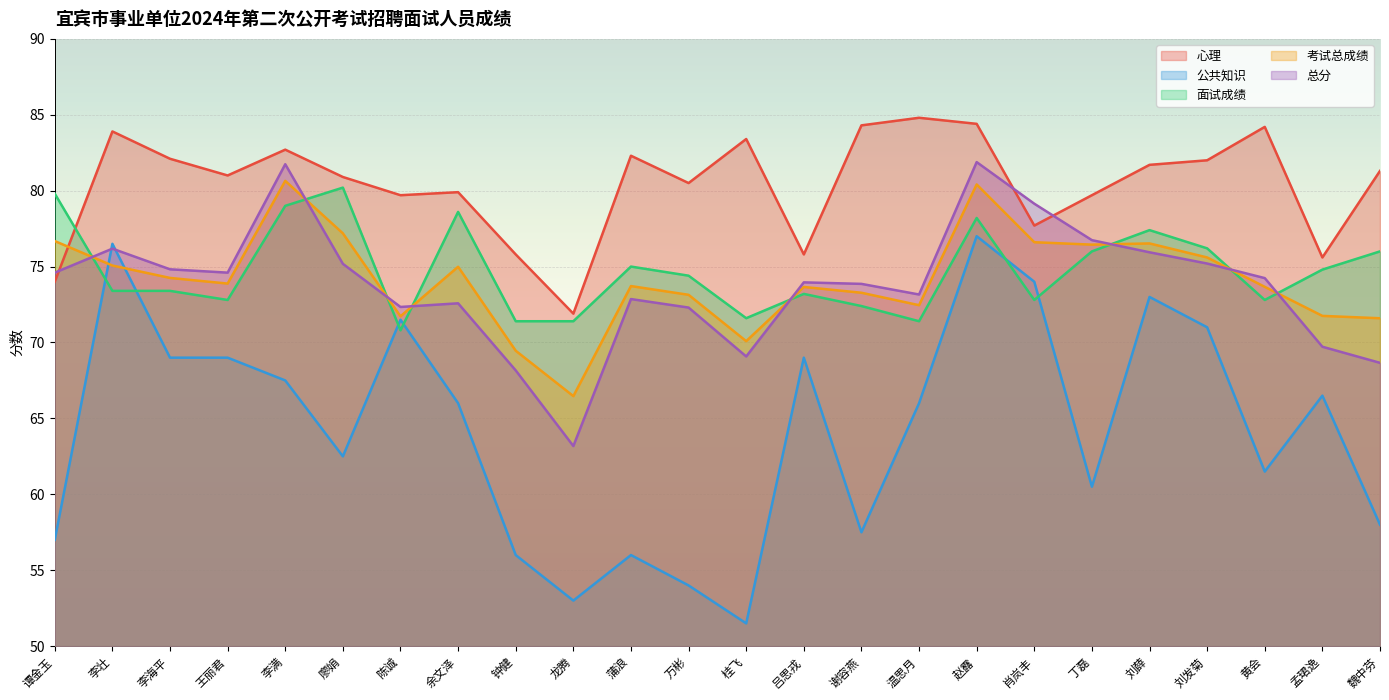

How many distinct data groups are displayed?

5